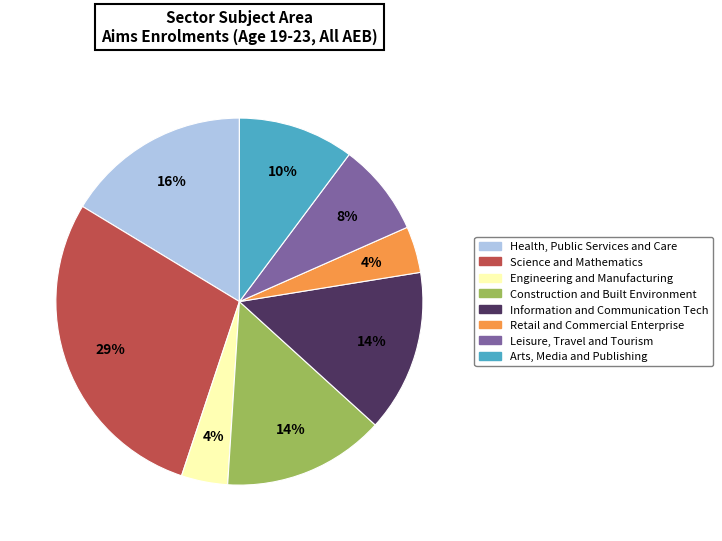

To the nearest percent, what is the average slice percentage?

12%